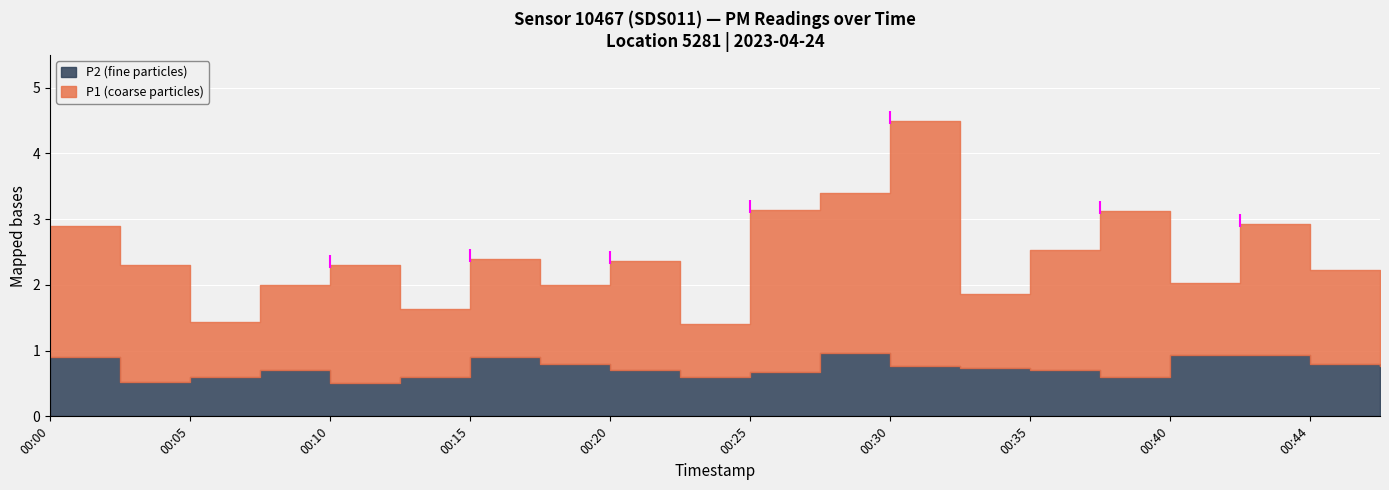

True or false: P2 and P1 cross at least once.

False